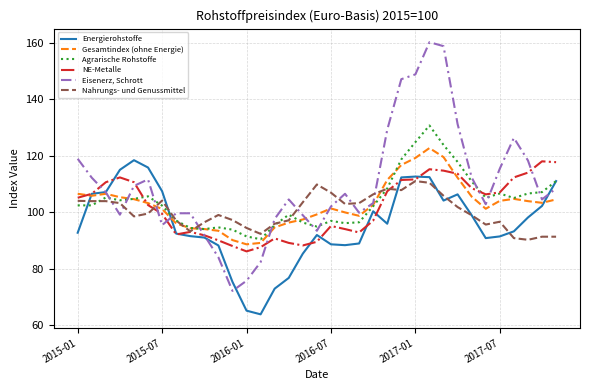

True or false: Nahrungs- und Genussmittel and Energierohstoffe intersect in this chart.

True